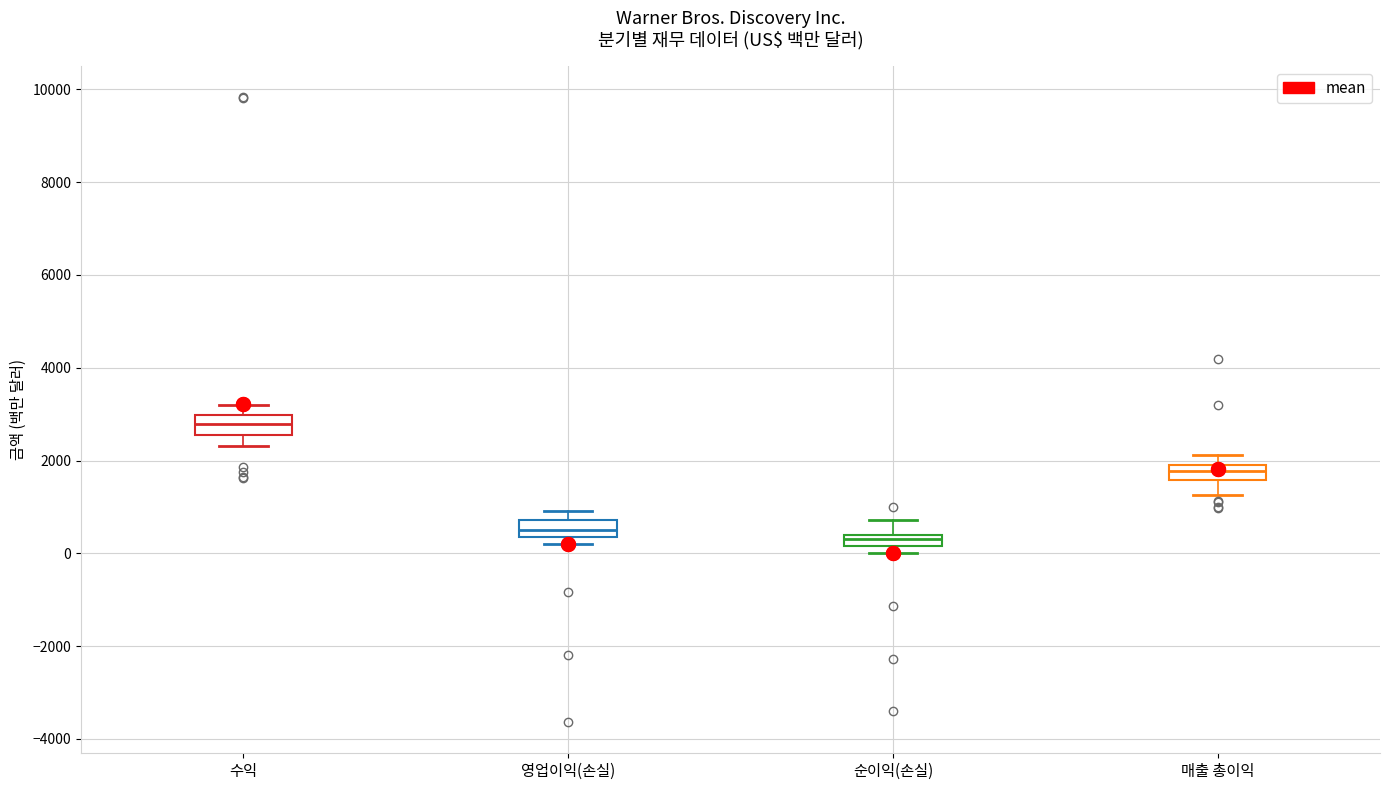

Where is the lower edge of the box for 수익 on the y-axis? The values are not printed on the chart, so give them approximately, as read against the axis.

2600